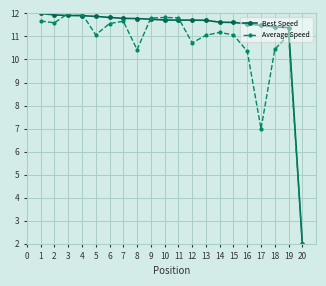

Read the Average Speed value at 15.

11.1